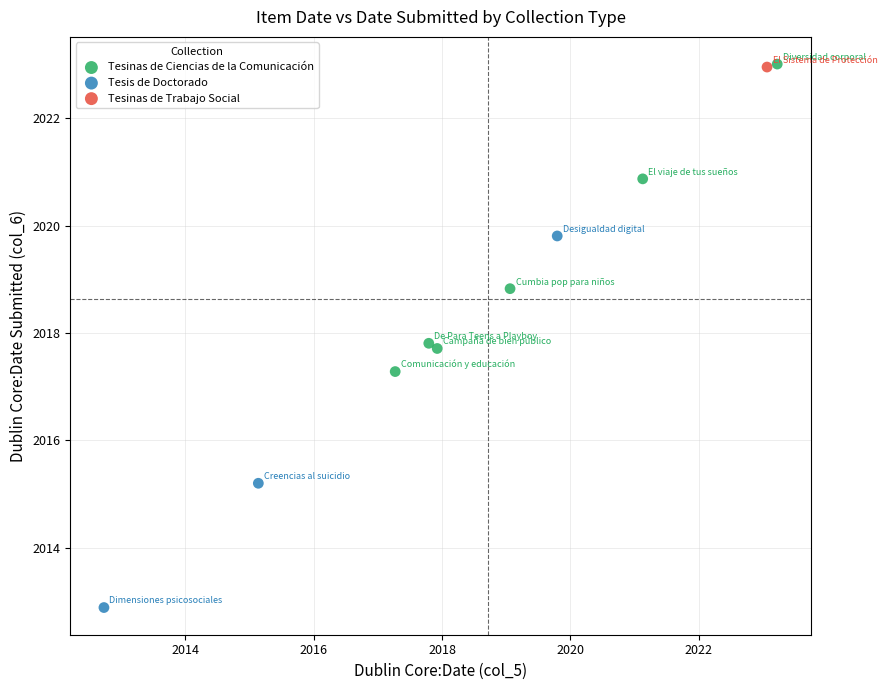

Which series reaches the minimum Y coordinate?

Tesis de Doctorado